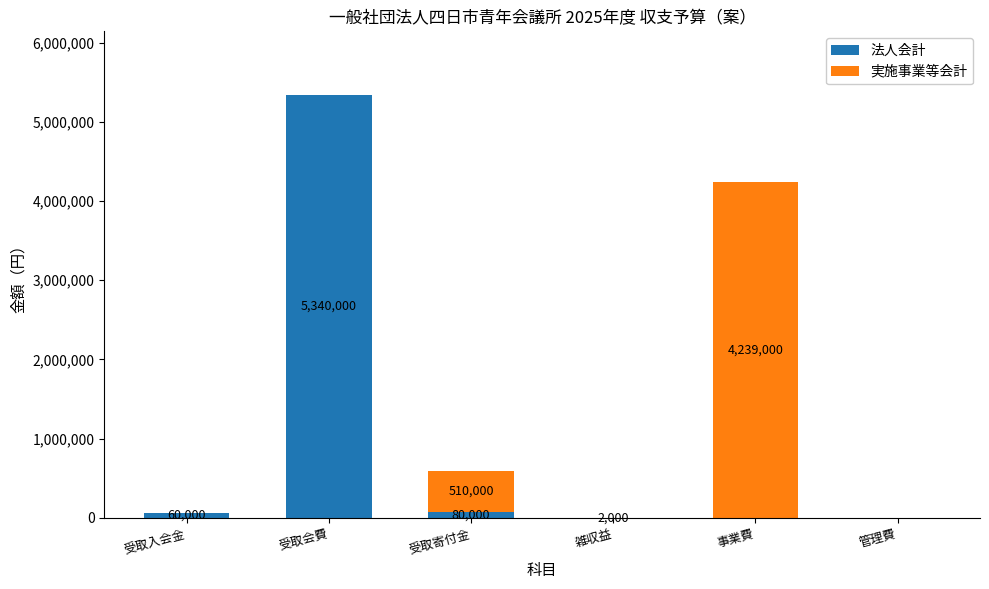

Does the chart contain stacked bars?

Yes